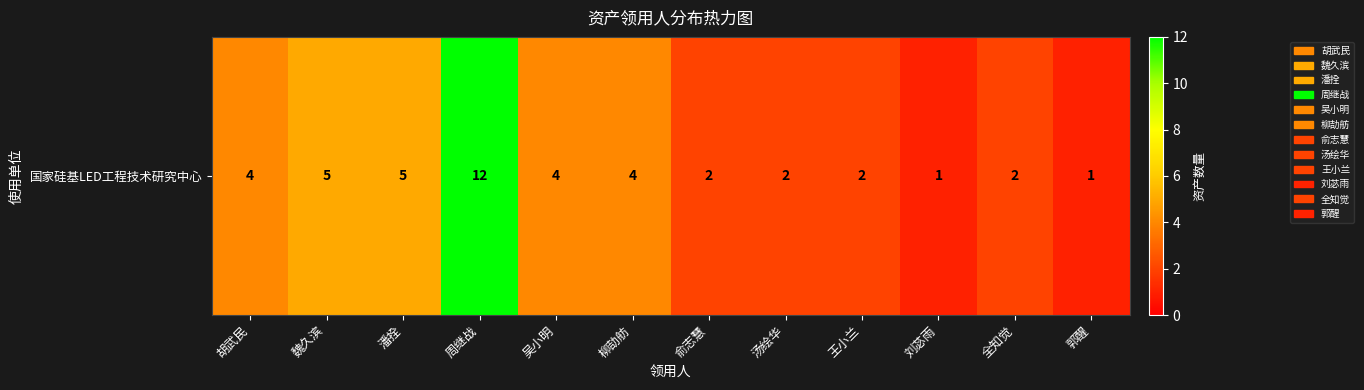

List the labels in order of value, largest first.

周继战, 魏久滨, 潘拴, 胡武民, 吴小明, 柳劼舫, 俞志慧, 汤绘华, 王小兰, 全知觉, 刘苾雨, 郭醒